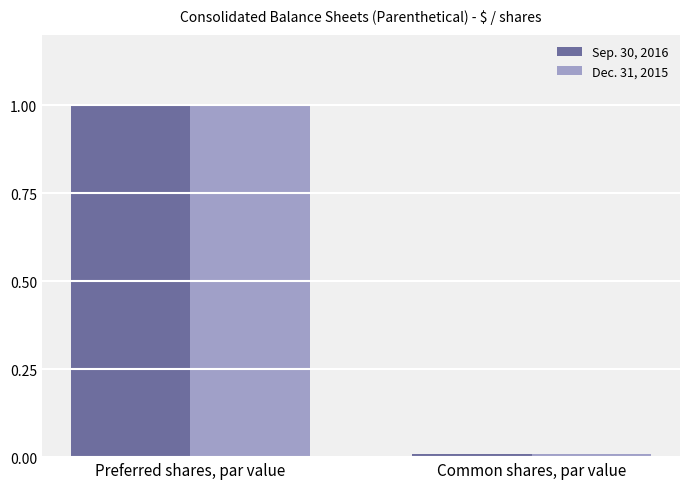

The value of Sep. 30, 2016 at Preferred shares, par value is 0.6. True or false?

False